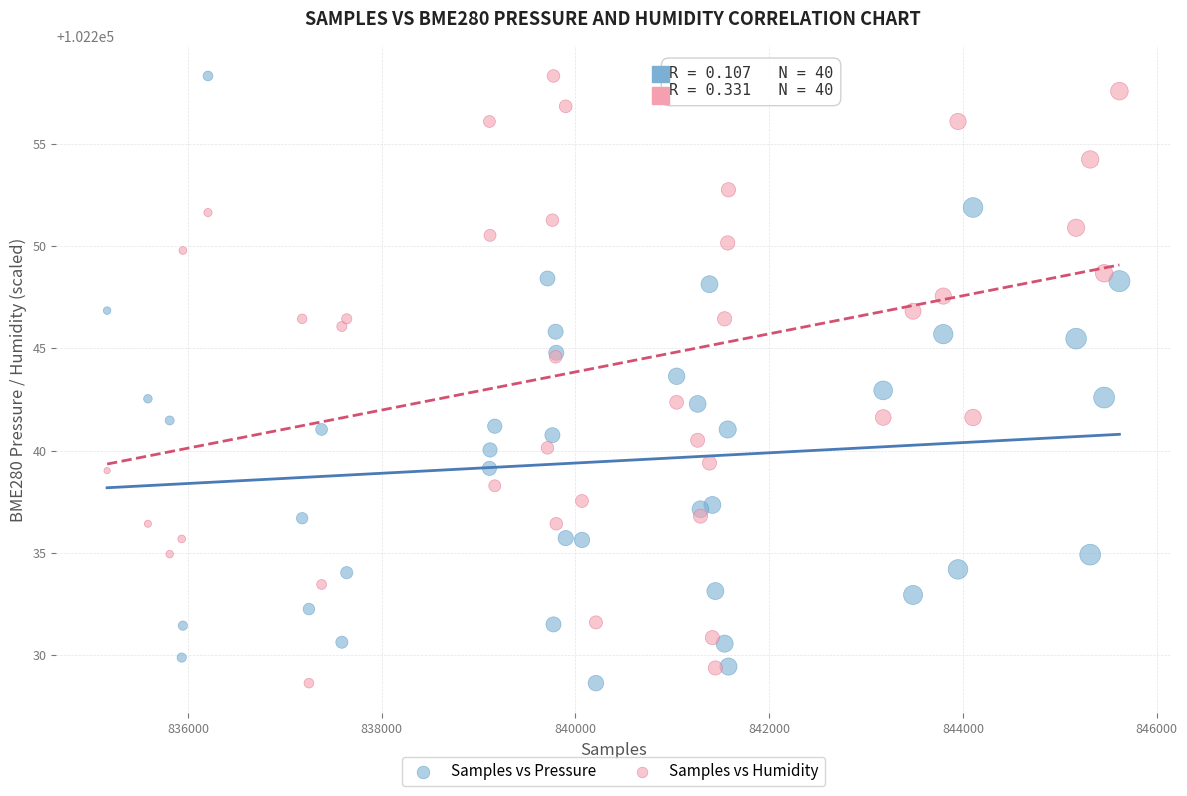

What is the X range (max minus min) for the scatter plot?

10448.0